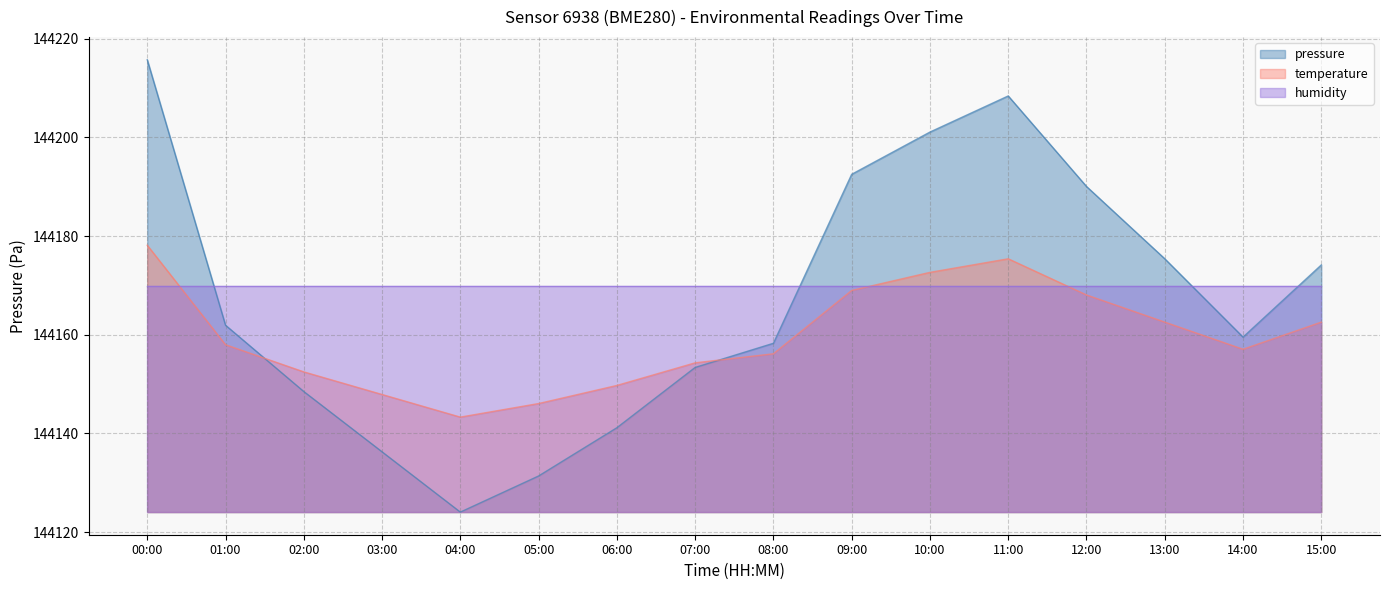

What is the spread (max minus min) of values at 06:00?

28.7